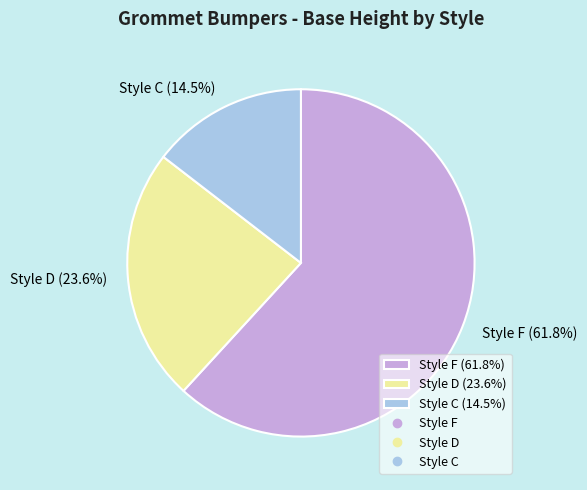

Which has a higher value, Style C (14.5%) or Style D (23.6%)?

Style D (23.6%)